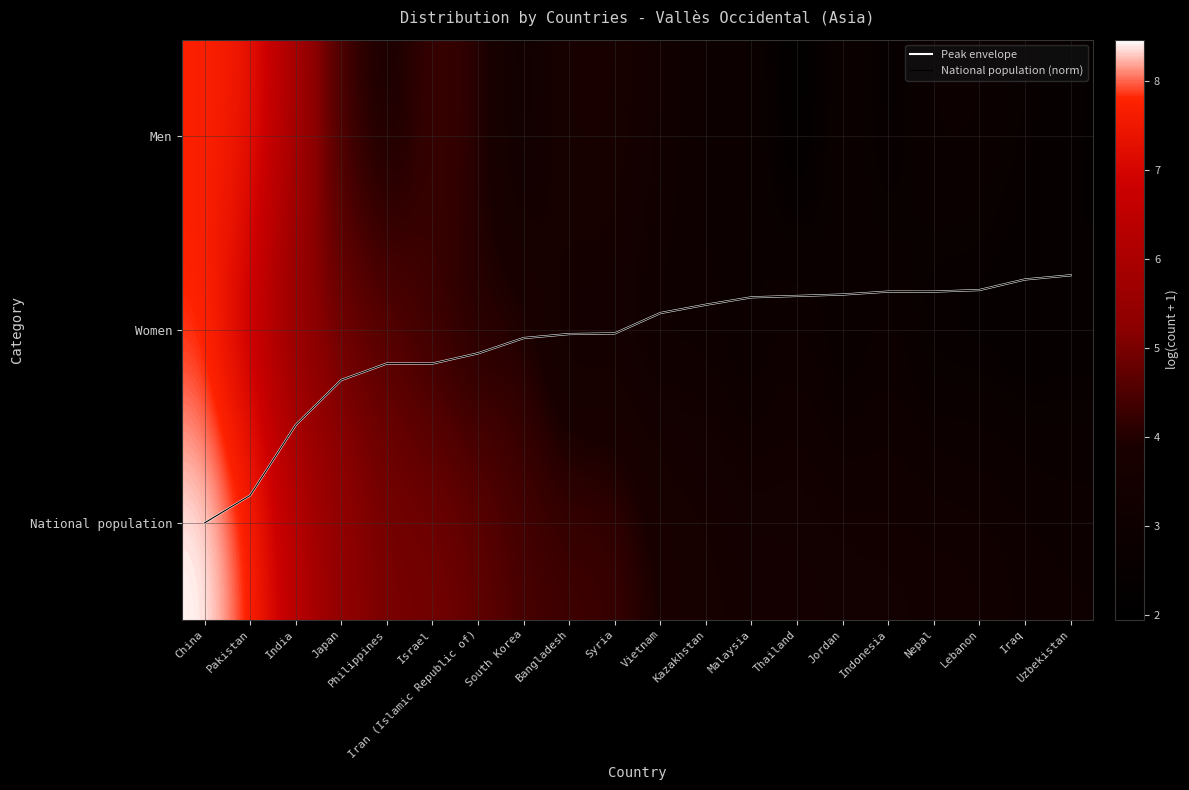

Is the value of National population at Iraq greater than the value of Men at India?

No